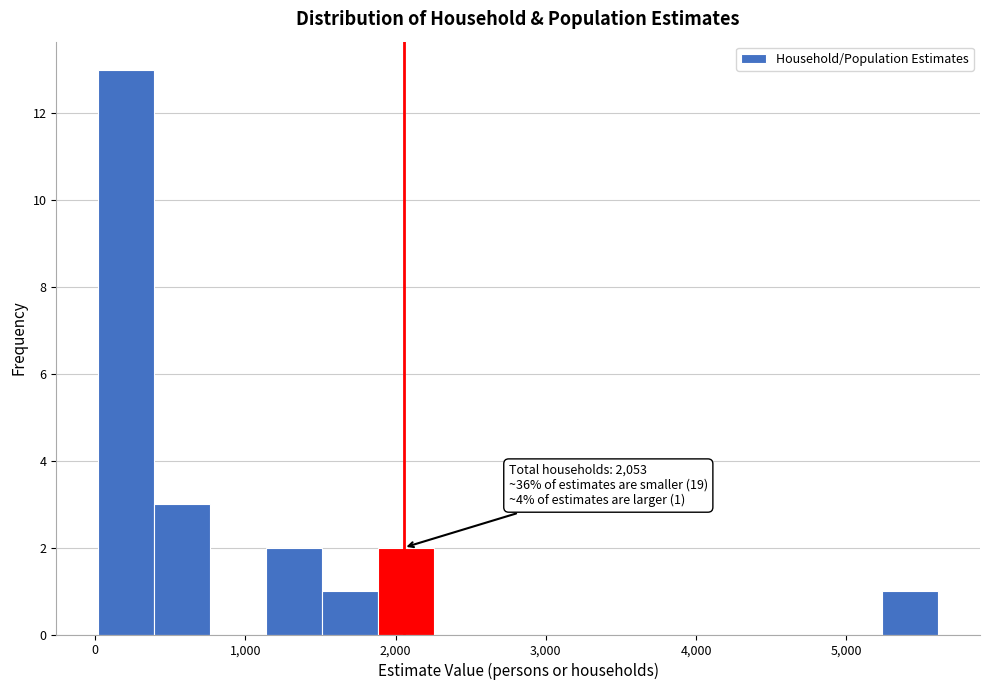

Read against the x-axis, roughly where is the centre of the tallest bar?

200